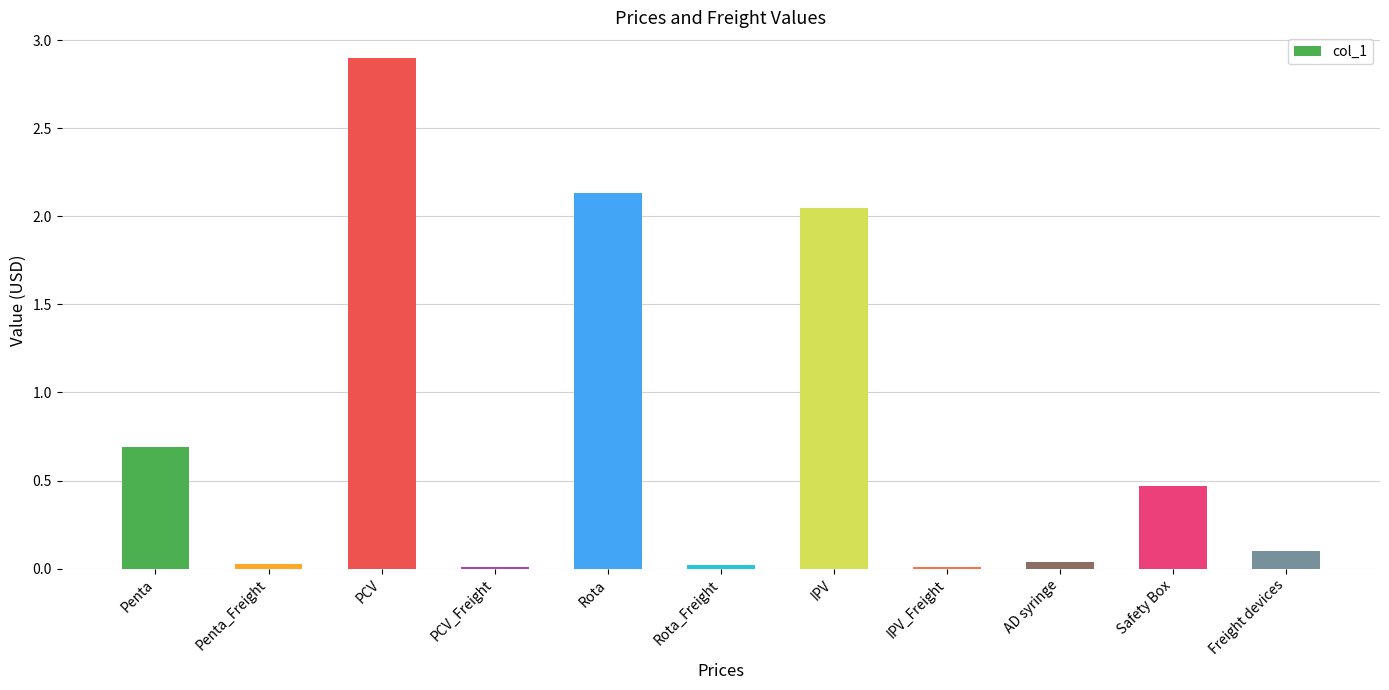

How many bars are there in total?

11